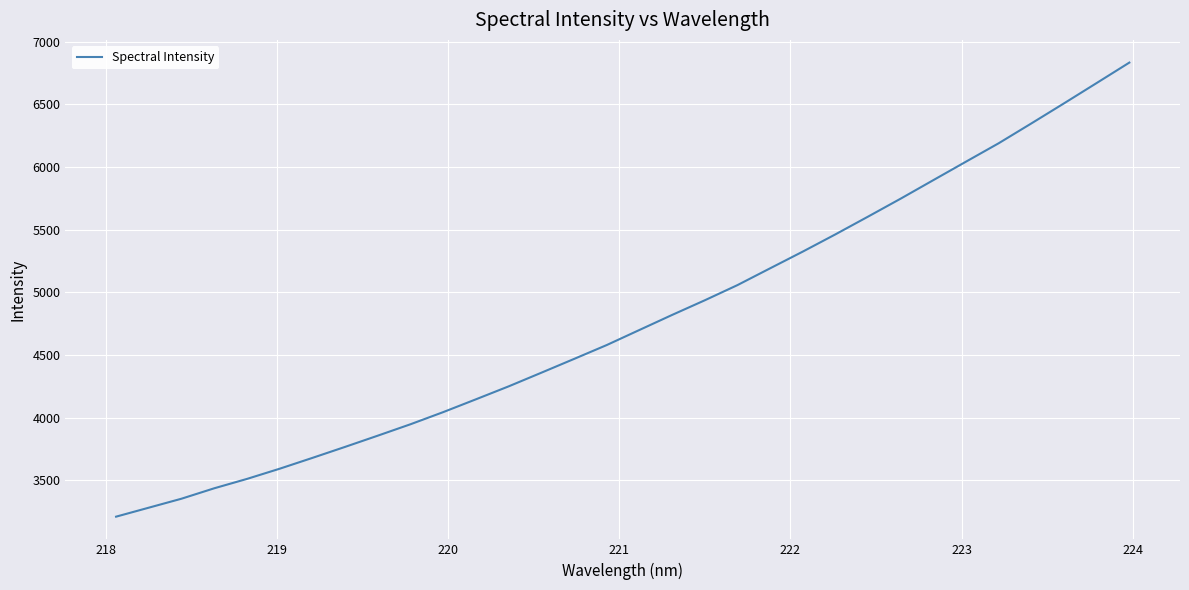

What is the maximum value shown in the chart?

6834.2